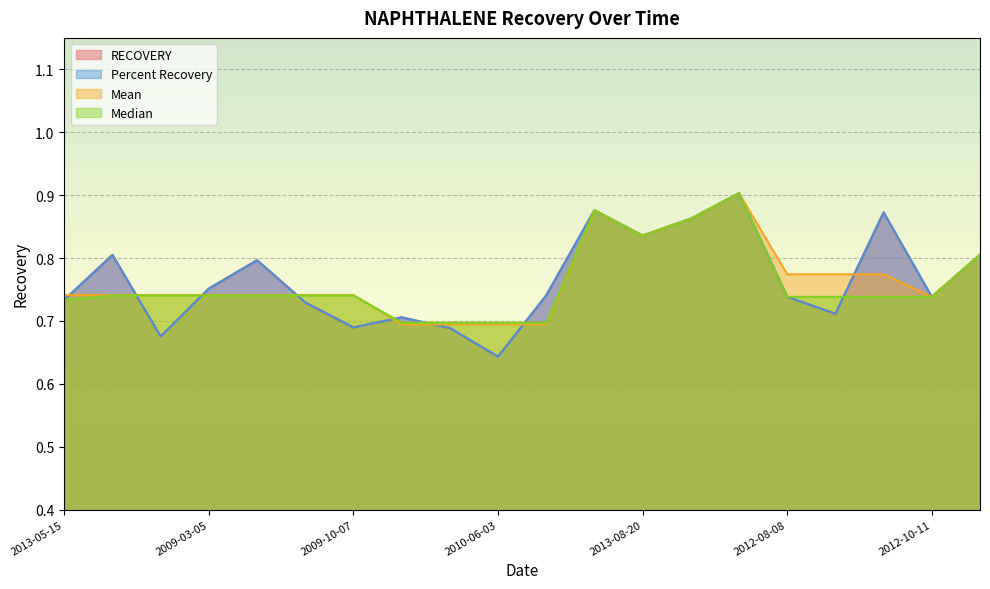

Count the Median values in the range 0 to 1.

20